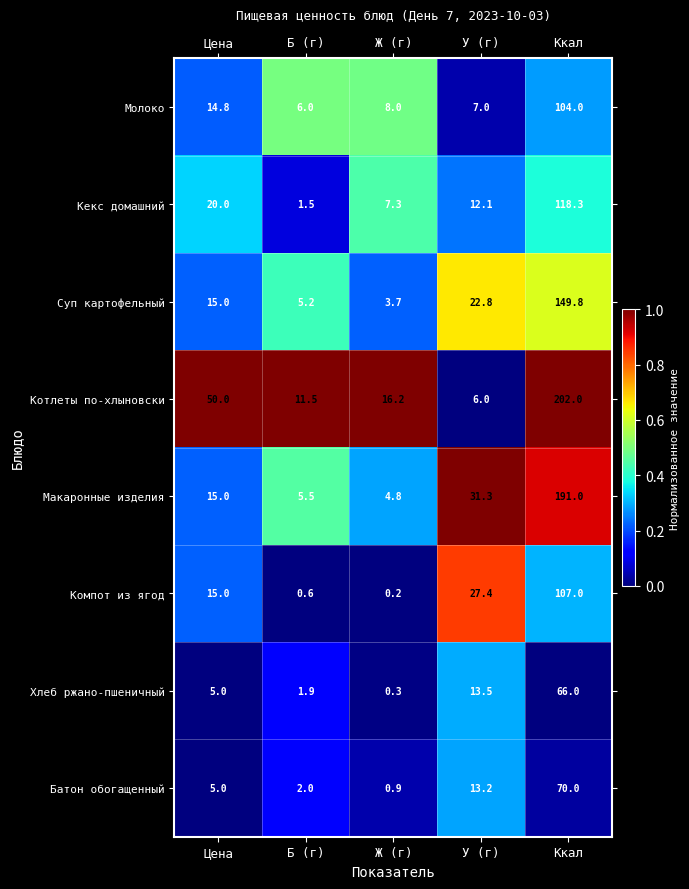

The Батон обогащенный series shows 22.7 at У (г). True or false?

False